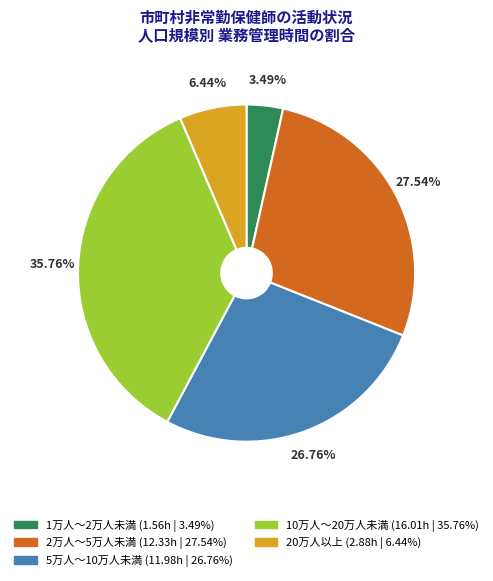

Is there a majority slice in this chart?

No